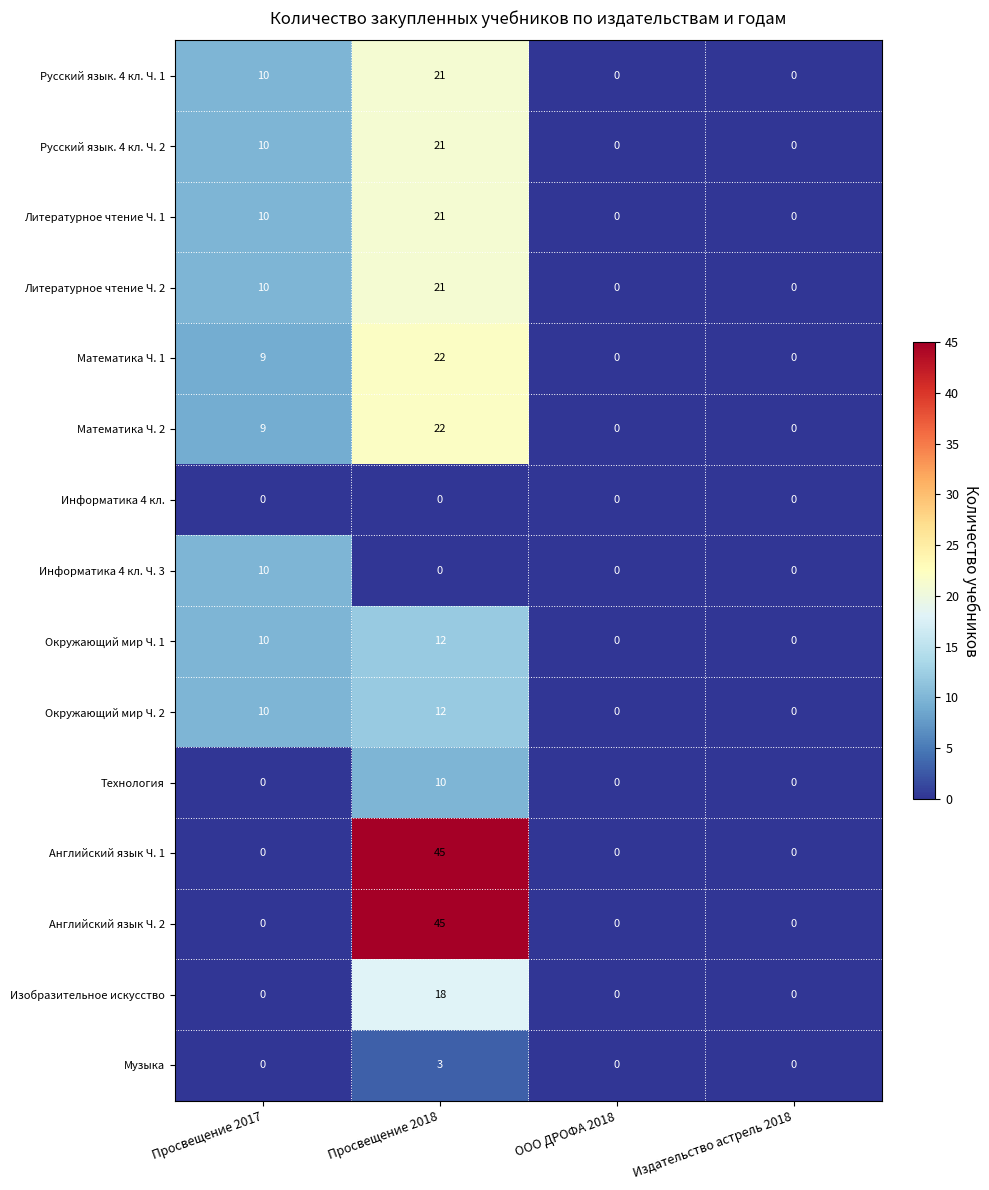

What is the difference between the maximum and second lowest values in the Музыка series?

3